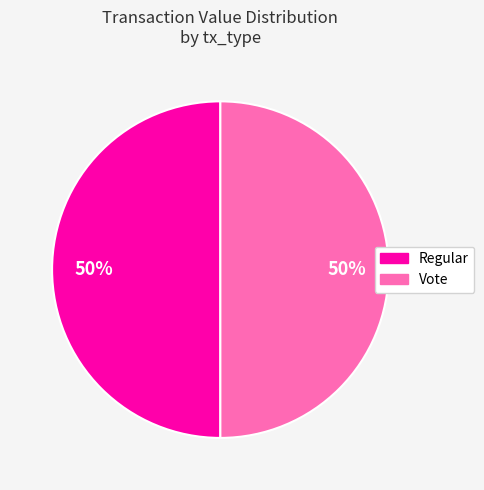

To the nearest percent, what is the average slice percentage?

50%